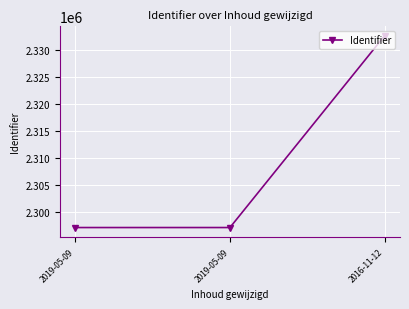

Rank the categories by value from lowest to highest.

2019-05-09, 2019-05-09, 2016-11-12